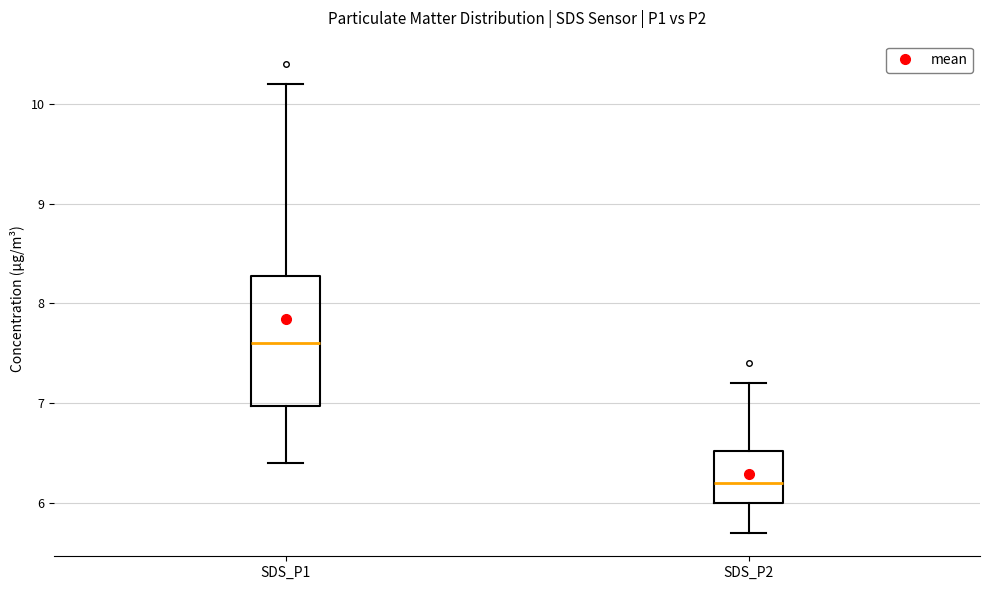

Comparing the boxes themselves (not the whiskers), which one is the tallest?

SDS_P1